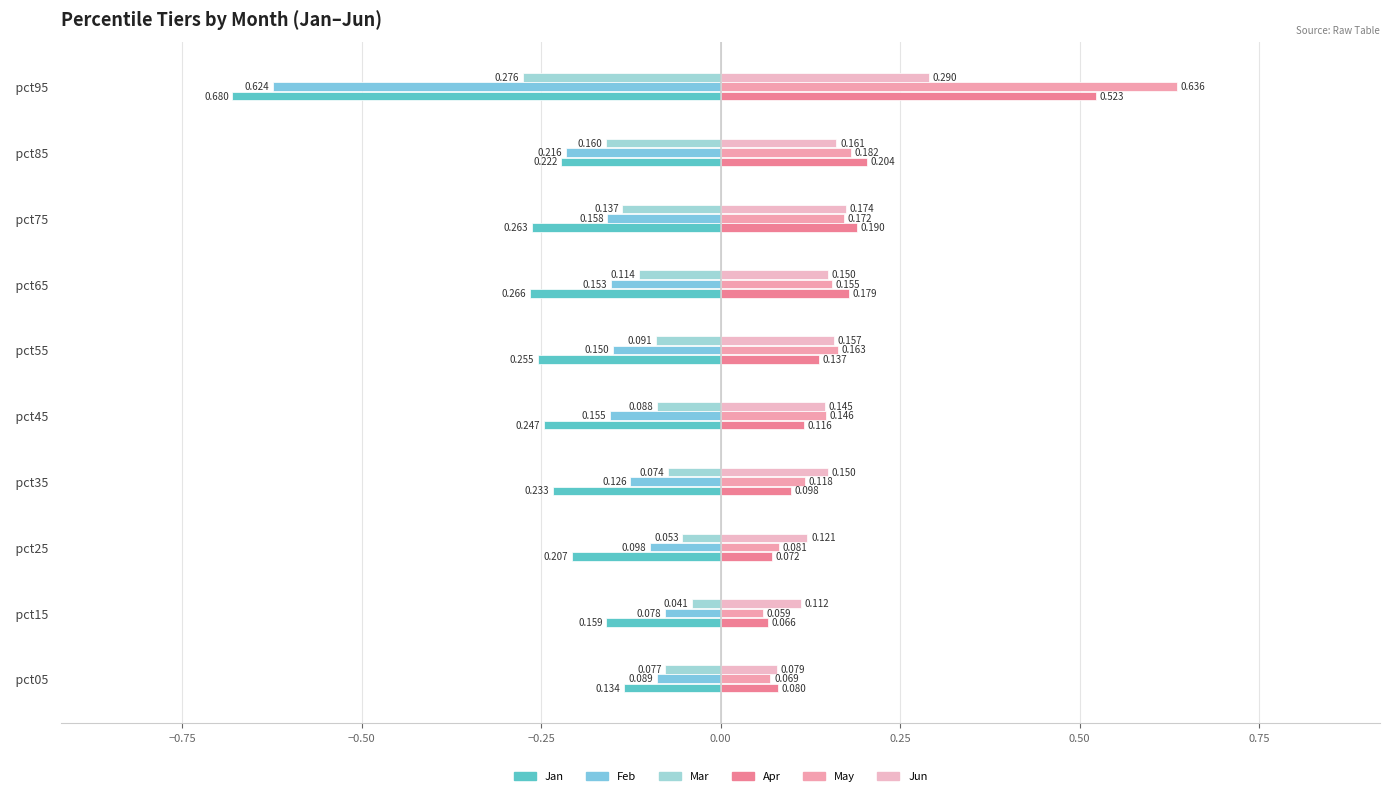

How many series are shown in this chart?

6